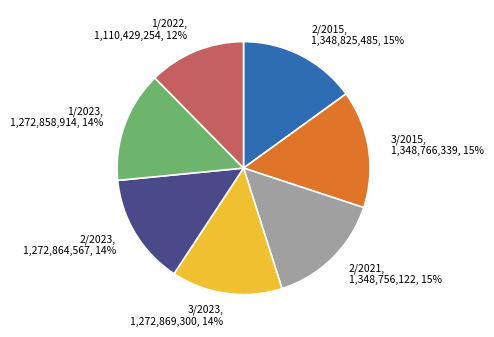

Does any single category account for the majority?

No